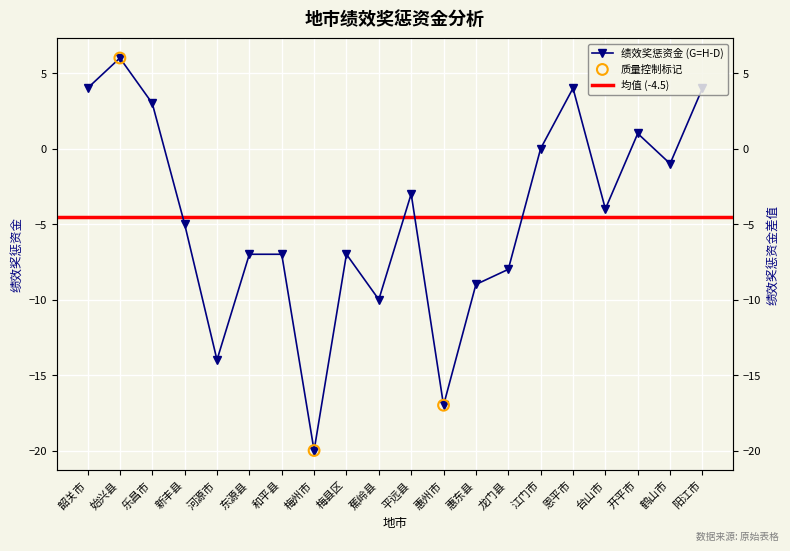

What is the change in value from 龙门县 to 开平市?

+9